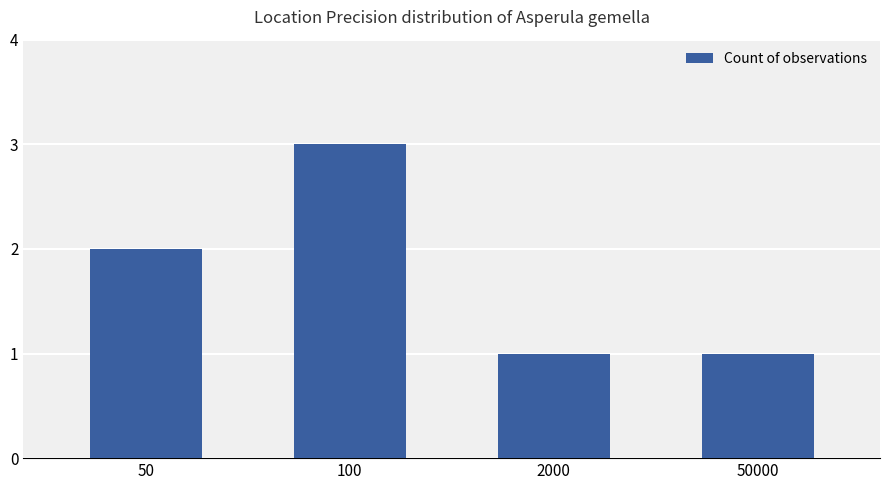

True or false: the data shows 1 at 2000.

True